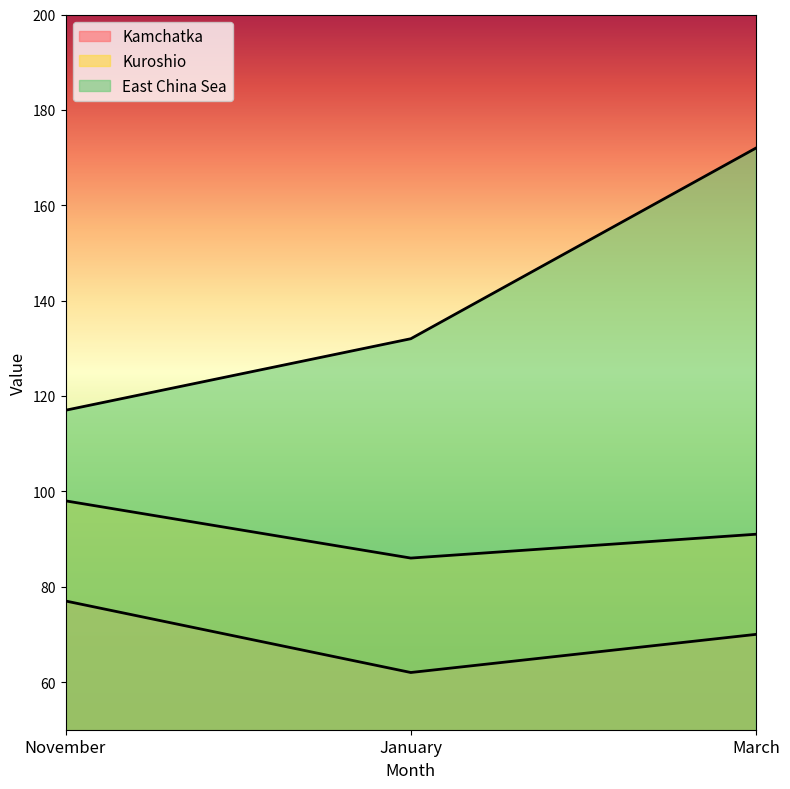

Reading left to right, what are all the values shown in this chart?

Kamchatka: 77	62	70
Kuroshio: 98	86	91
East China Sea: 117	132	172